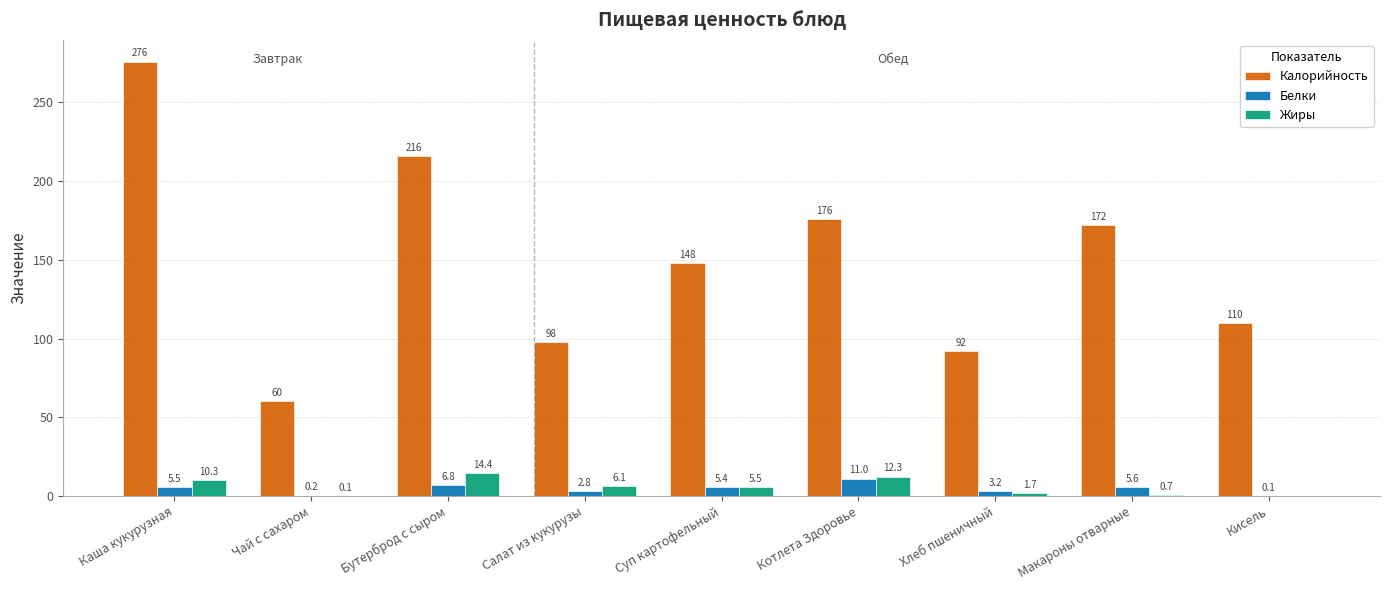

What are all the series names shown in the legend?

Калорийность, Белки, Жиры